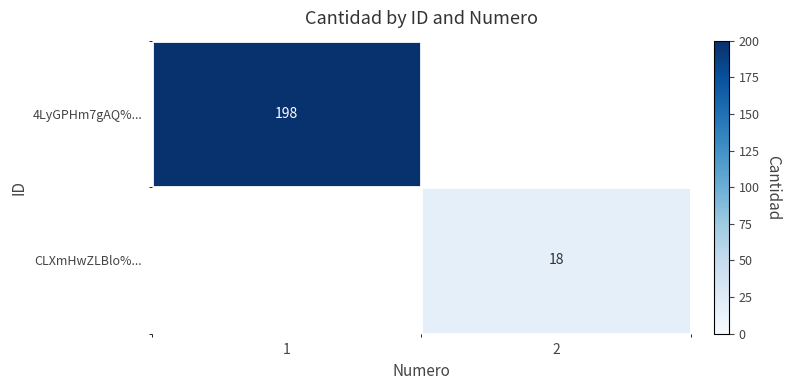

Rank the categories by CLXmHwZLBlo%... value from highest to lowest.

1, 2